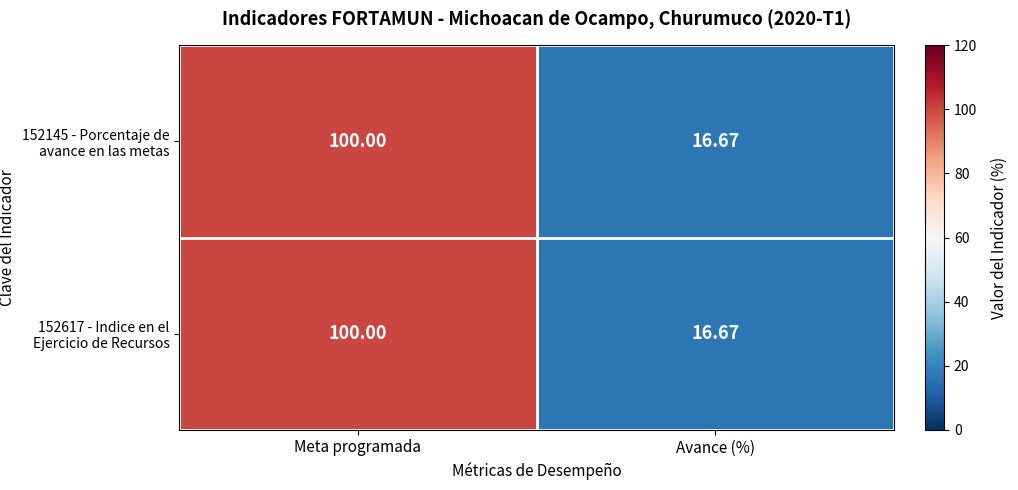

Where is 152145 - Porcentaje de avance en las metas nearest to the value 58?

Avance (%)